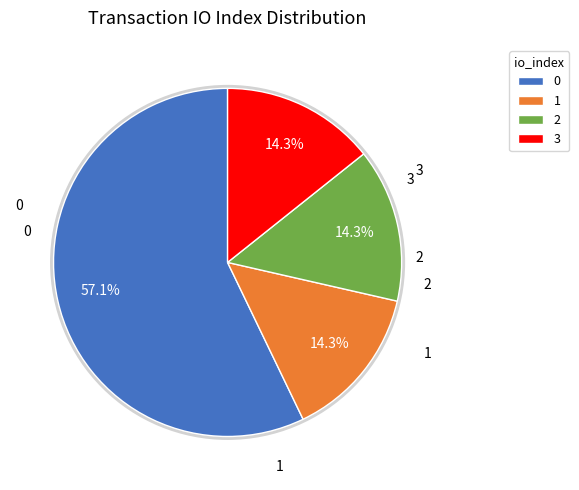

To the nearest percent, what percentage of the pie is 3?

14%